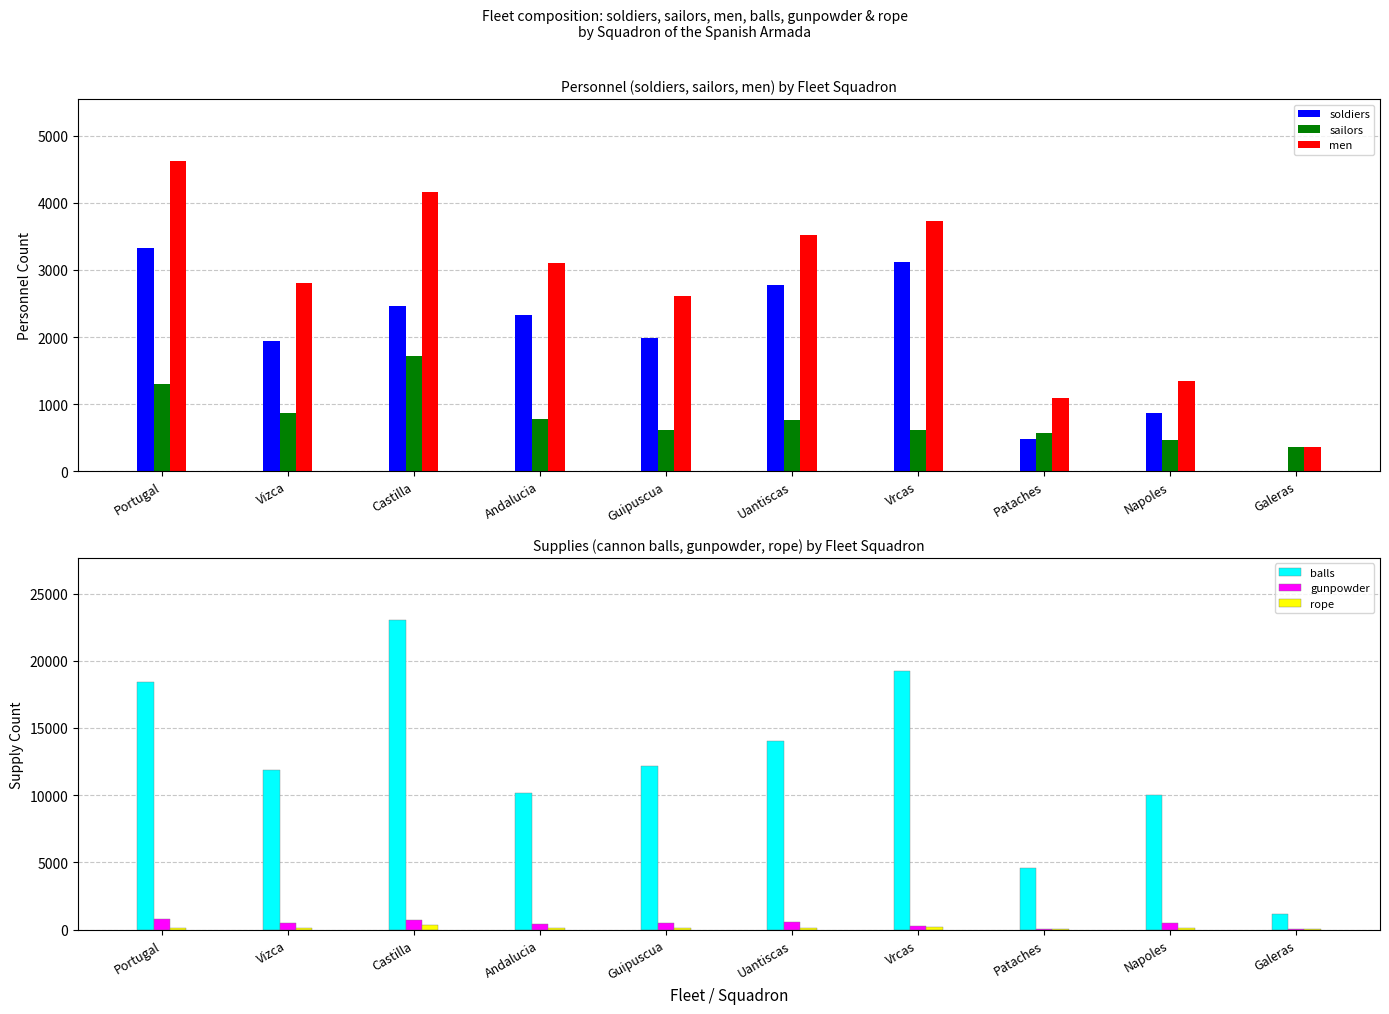

What is the sum of all men values?

27355